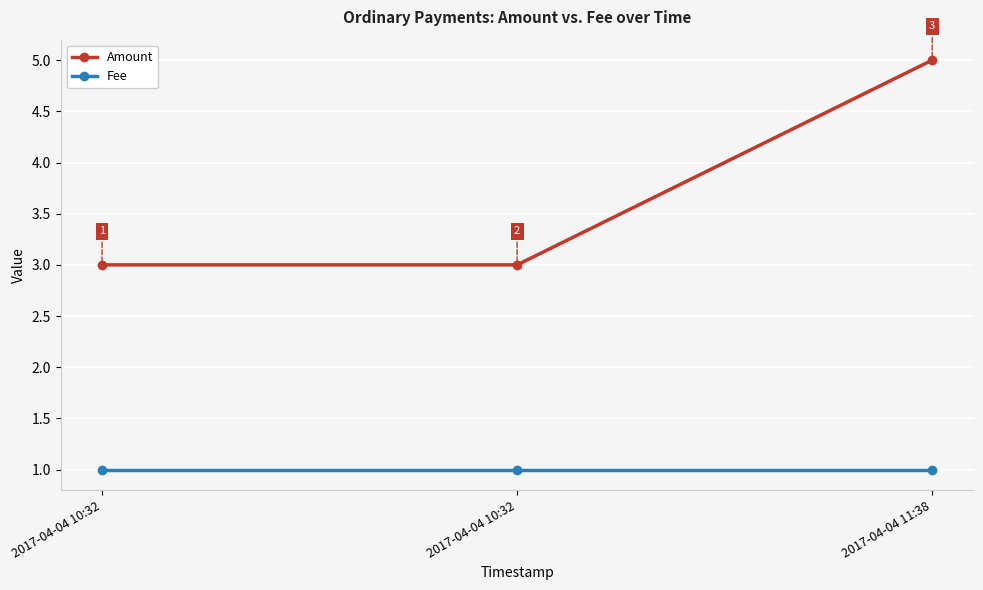

Reading left to right, extract all data points from this chart.

Amount: 2017-04-04 10:32=3	2017-04-04 10:32=3	2017-04-04 11:38=5
Fee: 2017-04-04 10:32=1	2017-04-04 10:32=1	2017-04-04 11:38=1